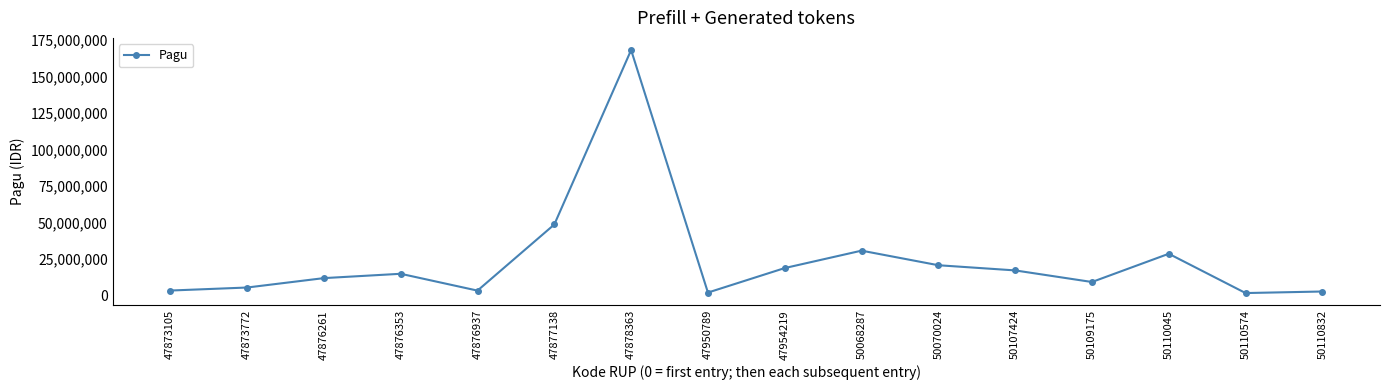

Which category has the highest value across all series?

47878363